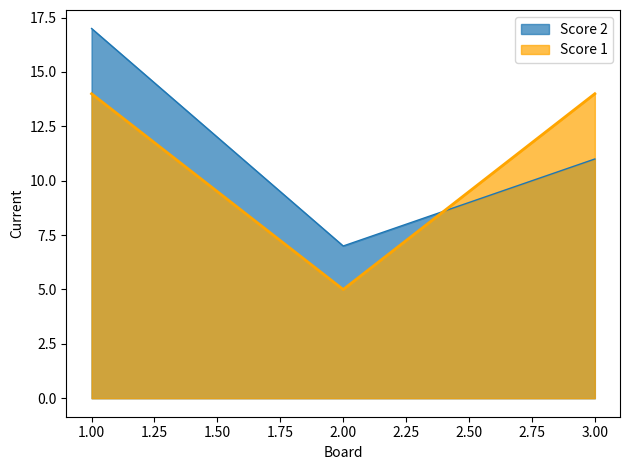

Reading left to right, what are all the values shown in this chart?

Score 2: 17	7	11
Score 1: 14	5	14